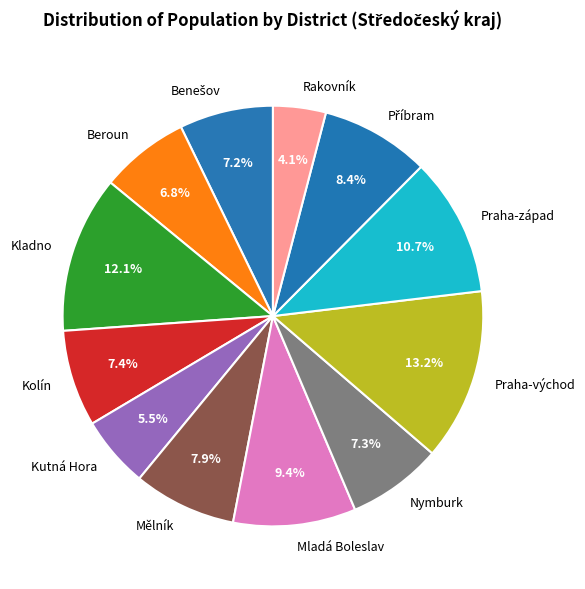

Approximately how many times larger is the value at Mělník compared to Mladá Boleslav?

0.8